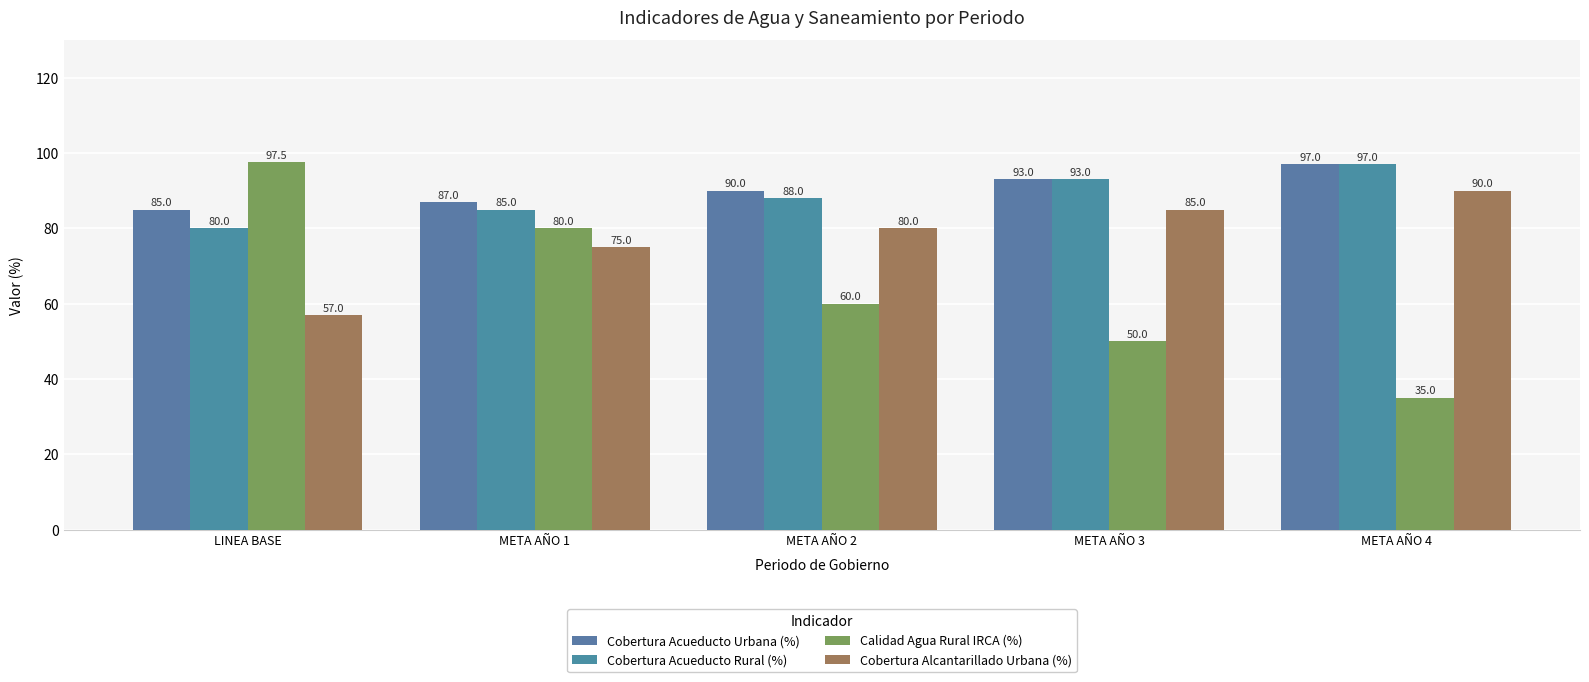

How many series are shown in this chart?

4